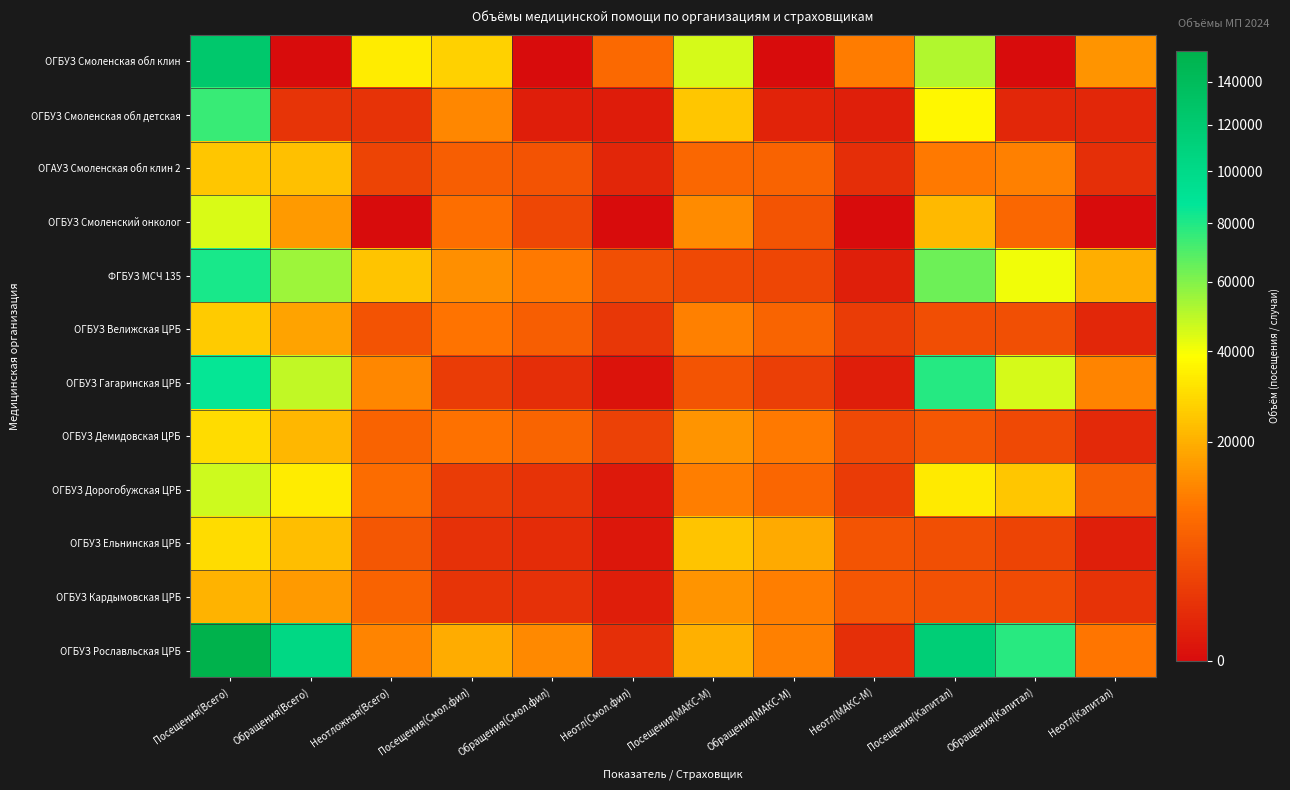

Between Посещения(Капитал) and Посещения(Смол.фил), which is larger?

Посещения(Капитал)